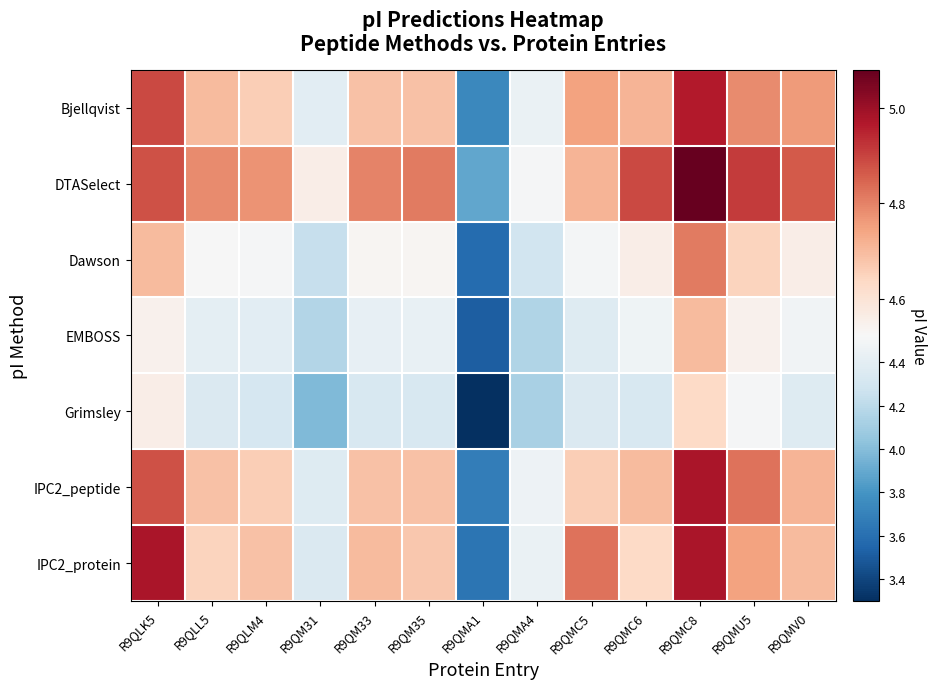

At how many categories does at least one series exceed 3?

13